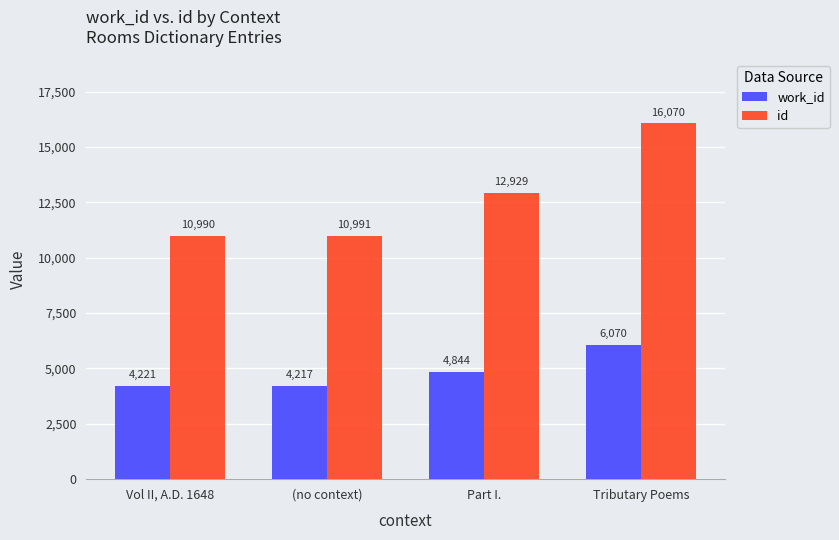

List the series in order of their peak value, lowest first.

work_id, id